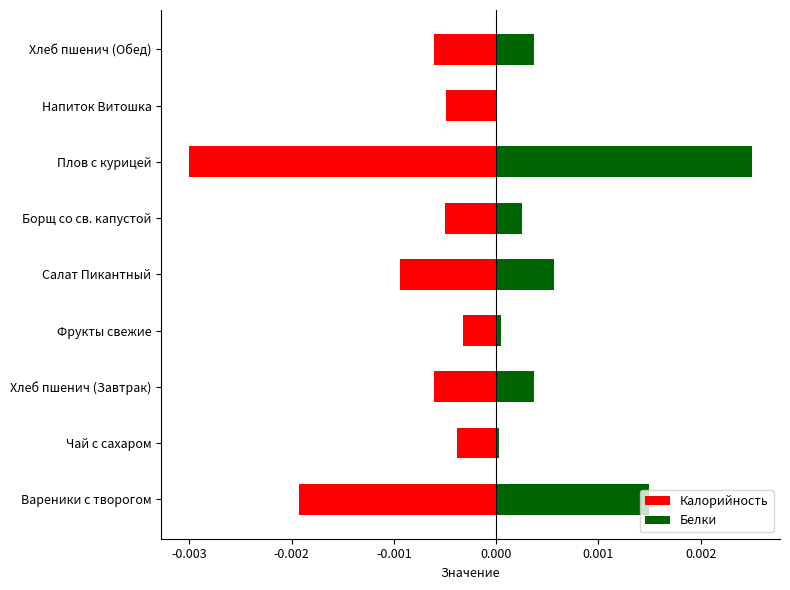

The Белки series shows 0.0 at Хлеб пшенич (Завтрак). True or false?

True